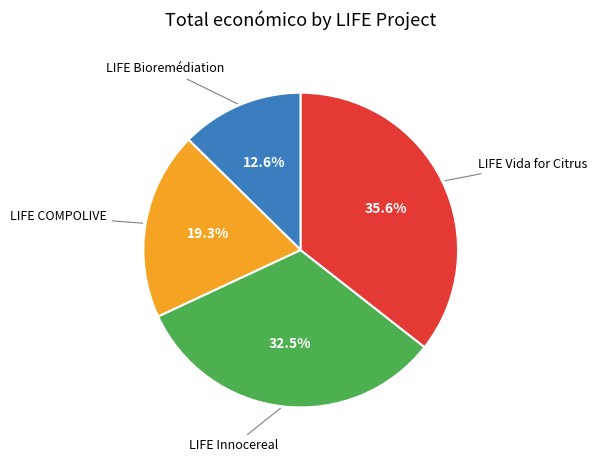

Does LIFE Vida for Citrus represent more than half of the total?

No